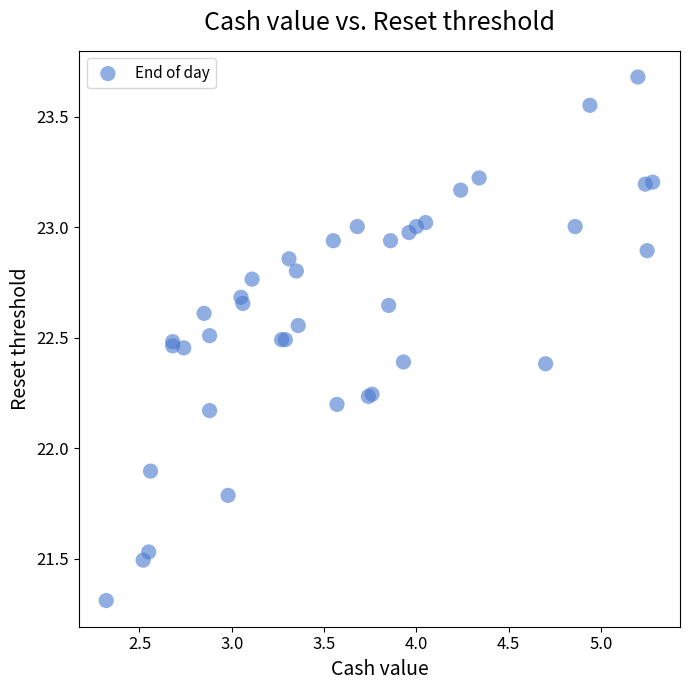

What Y value in the scatter plot is closest to 22?

21.9